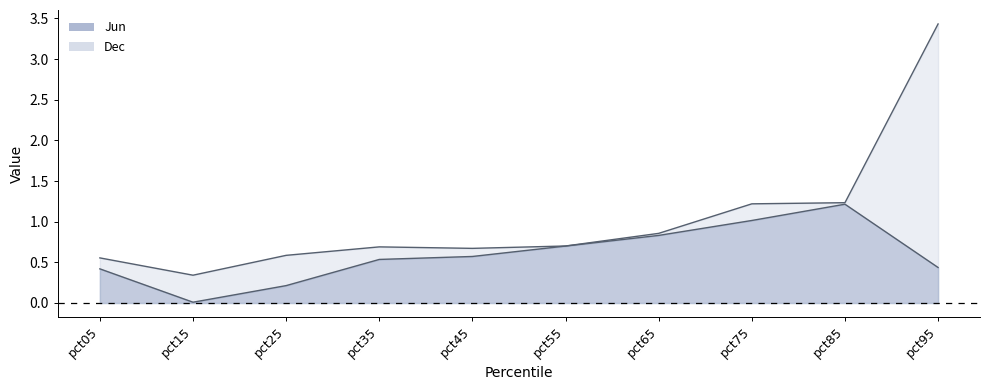

Where is the first local maximum for Dec?

pct35